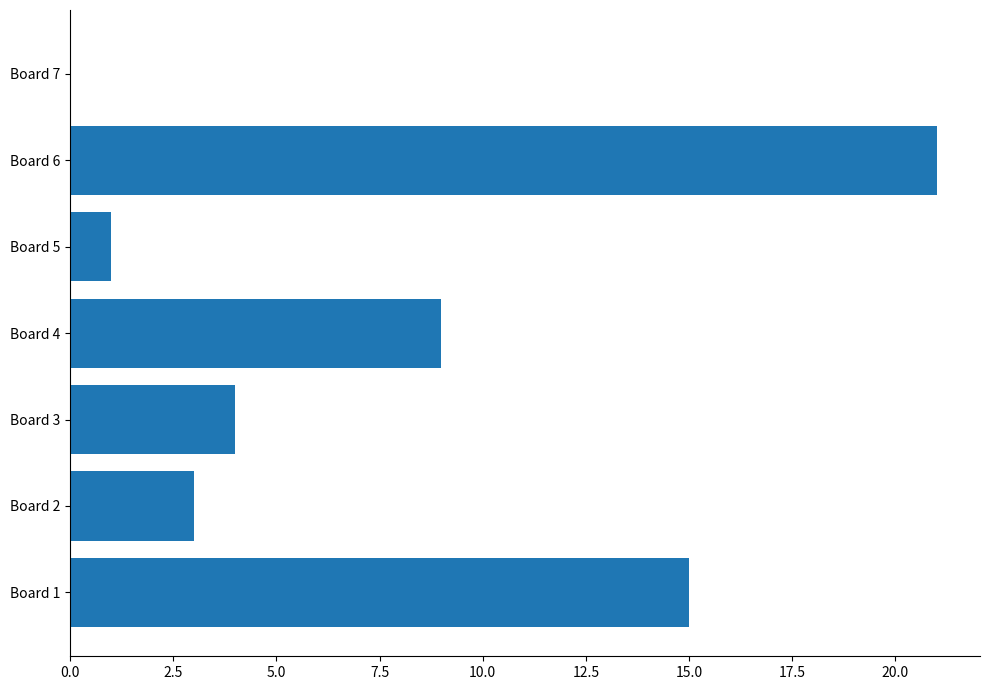

The chart shows a value of 21 at Board 6. True or false?

True